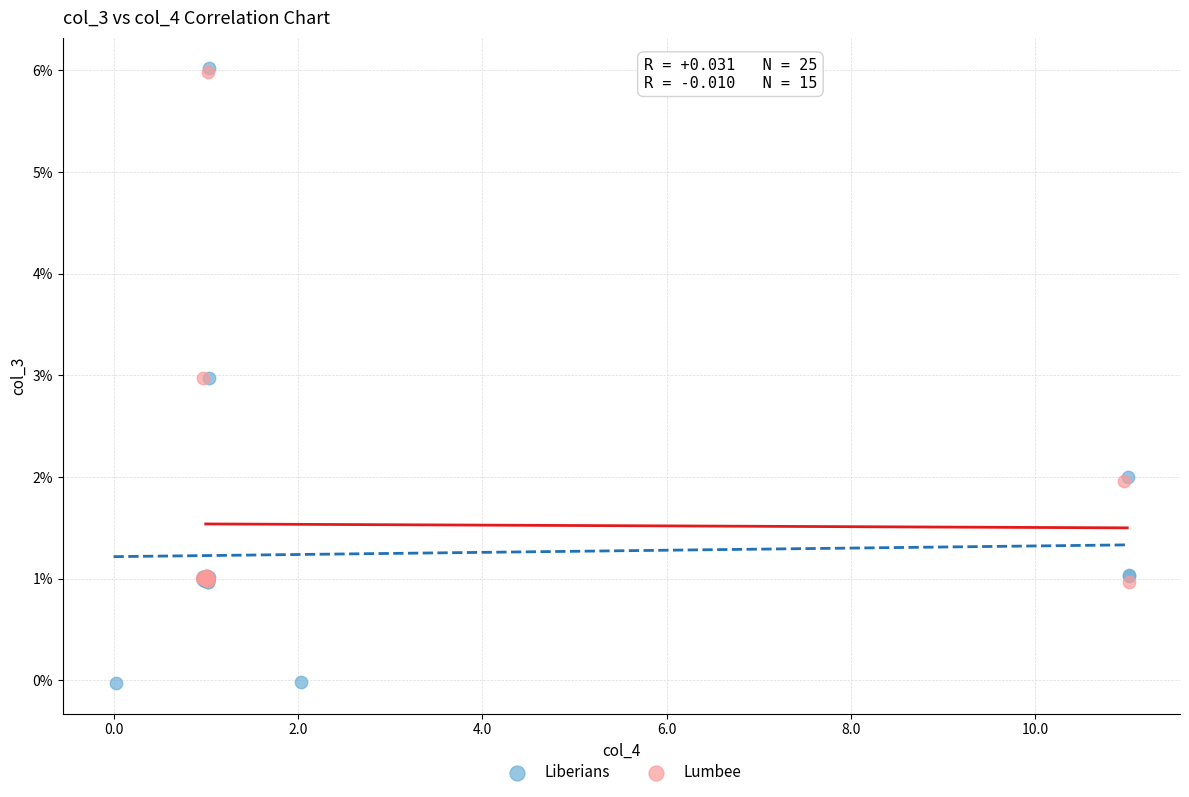

Which series has the widest spread of Y values?

Liberians